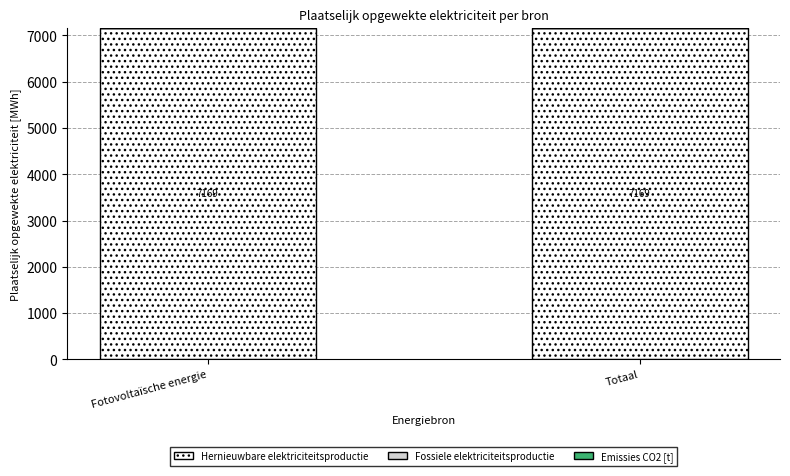

Which series has the widest spread of values?

Hernieuwbare elektriciteitsproductie